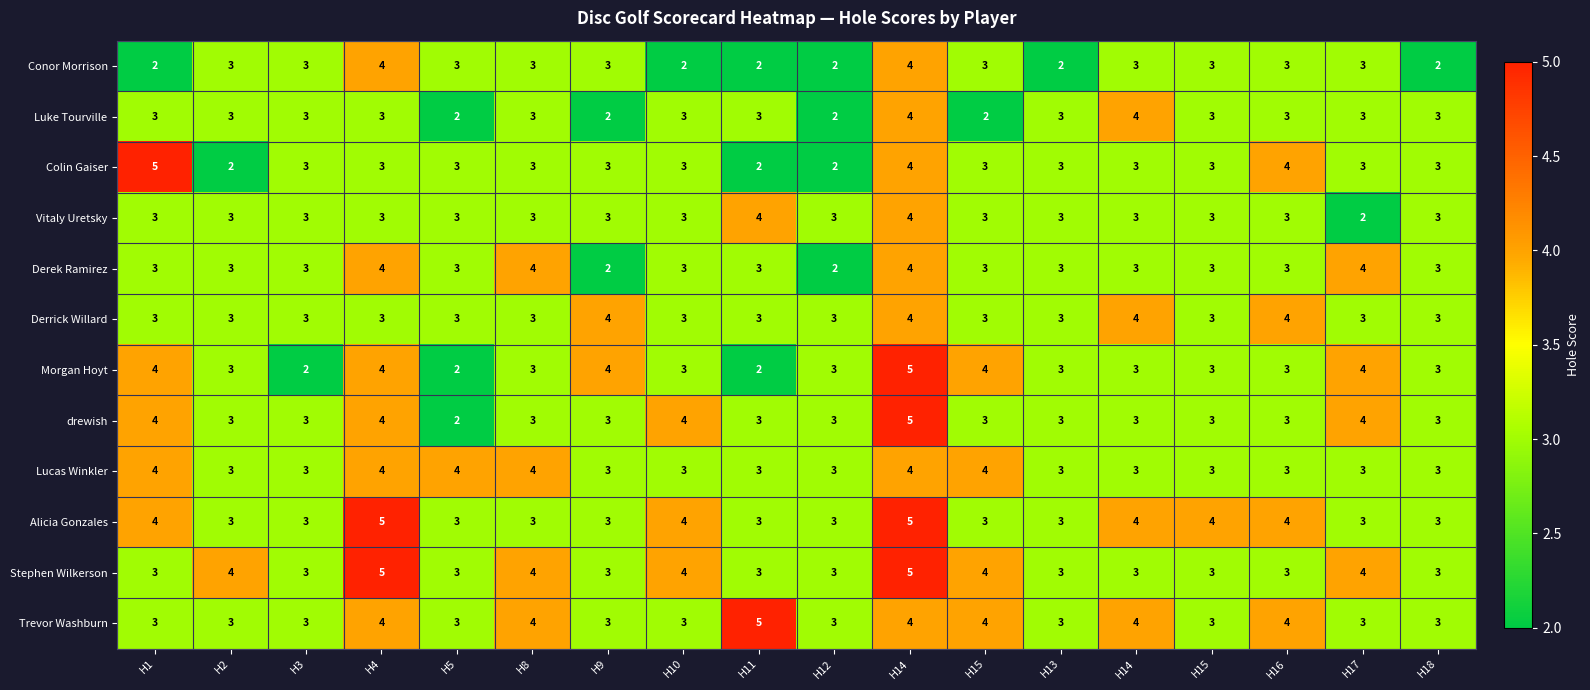

Which series has the largest range (max minus min)?

Colin Gaiser